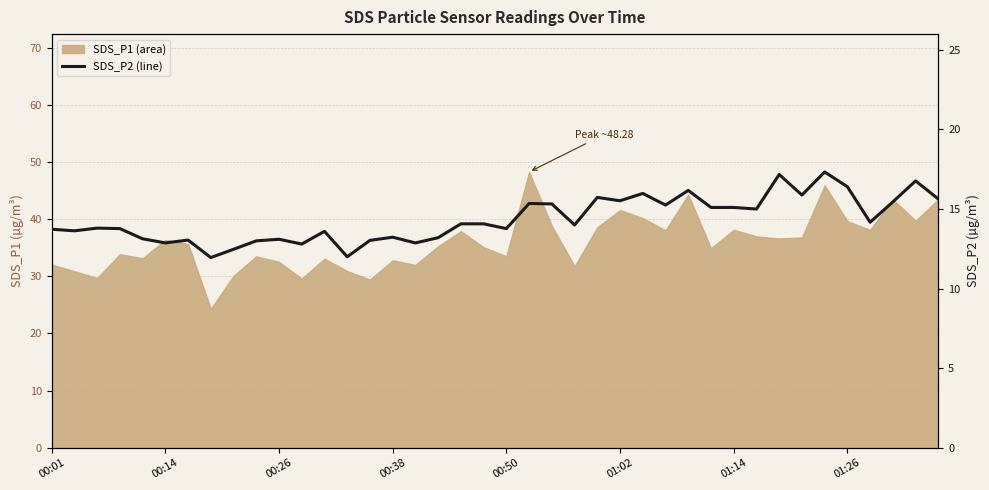

Reading left to right, what are all the values shown in this chart?

13.7	13.6	13.8	13.8	13.1	12.9	13.1	11.9	12.5	13.0	13.1	12.8	13.6	12.0	13.0	13.2	12.9	13.2	14.1	14.1	13.8	15.3	15.3	14.0	15.7	15.5	16.0	15.2	16.2	15.1	15.1	15.0	17.2	15.9	17.3	16.4	14.2	15.4	16.8	15.6